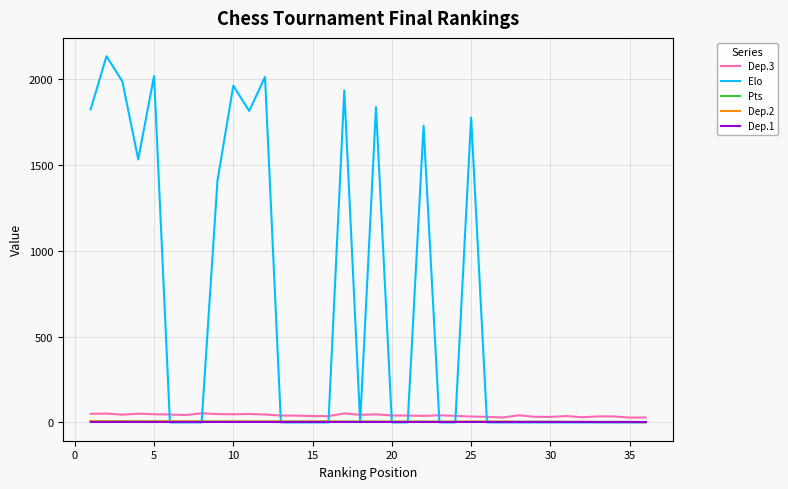

Which series has the largest total across all categories?

Elo